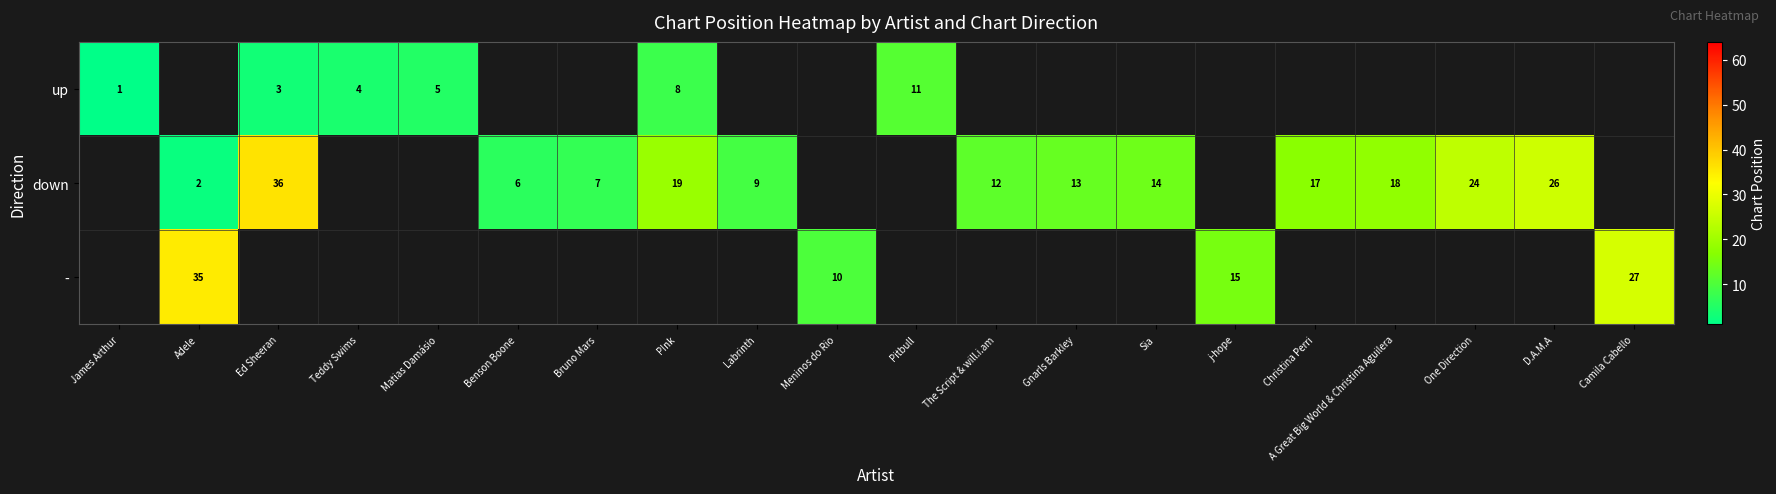

Is the value of - at Adele greater than the value of up at Pitbull?

Yes